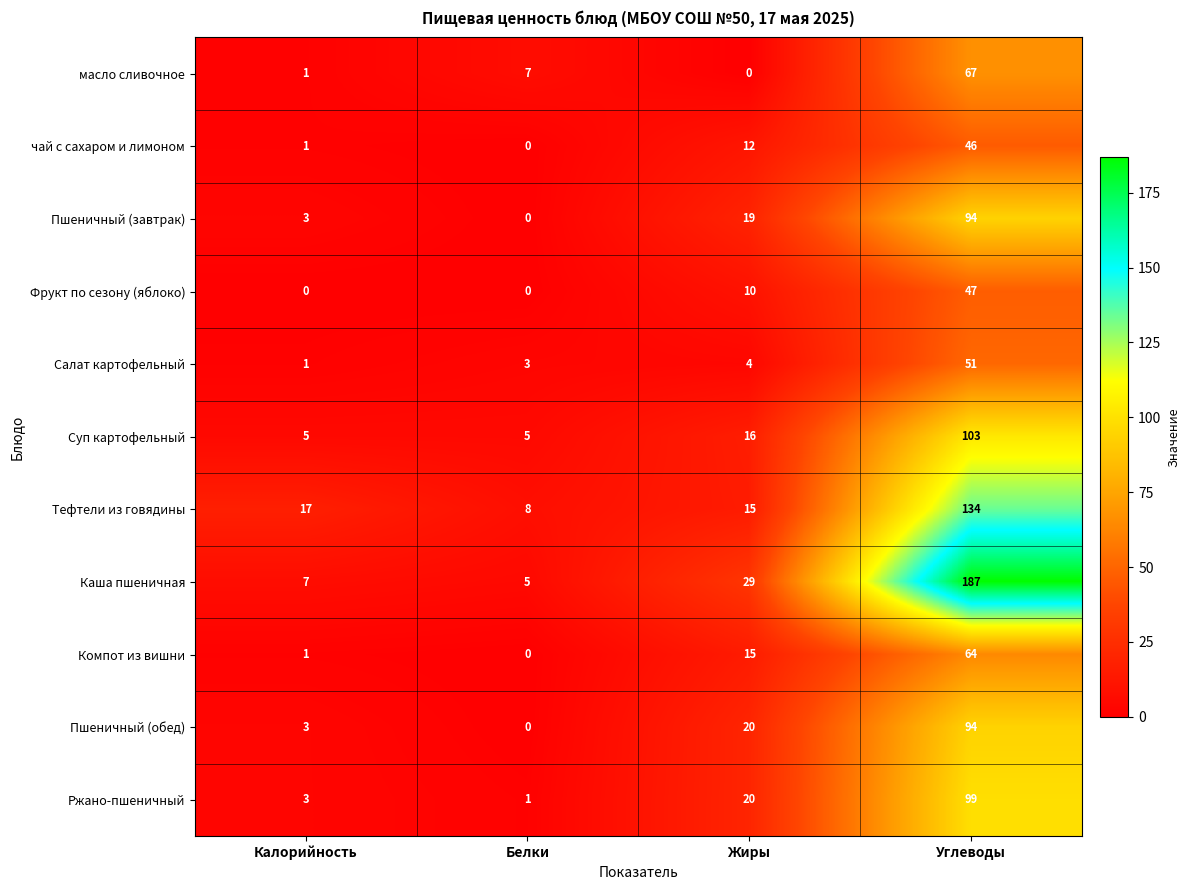

What is the sum of the масло сливочное values at Углеводы and Белки?

74